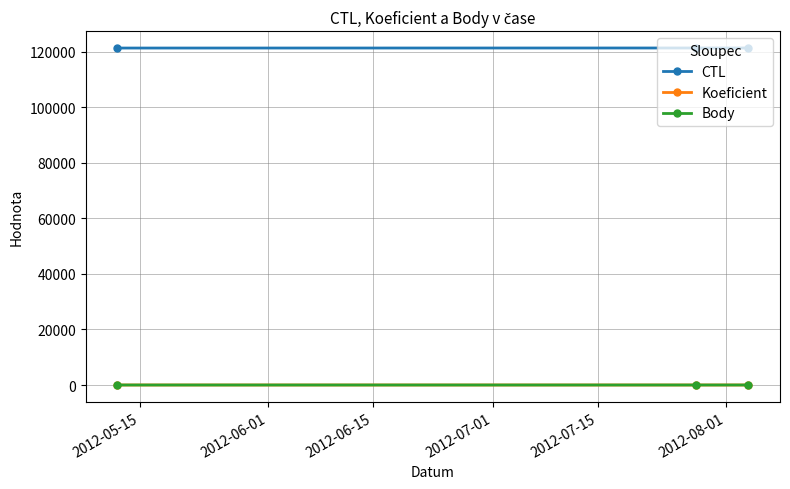

Which series has the largest total across all categories?

CTL